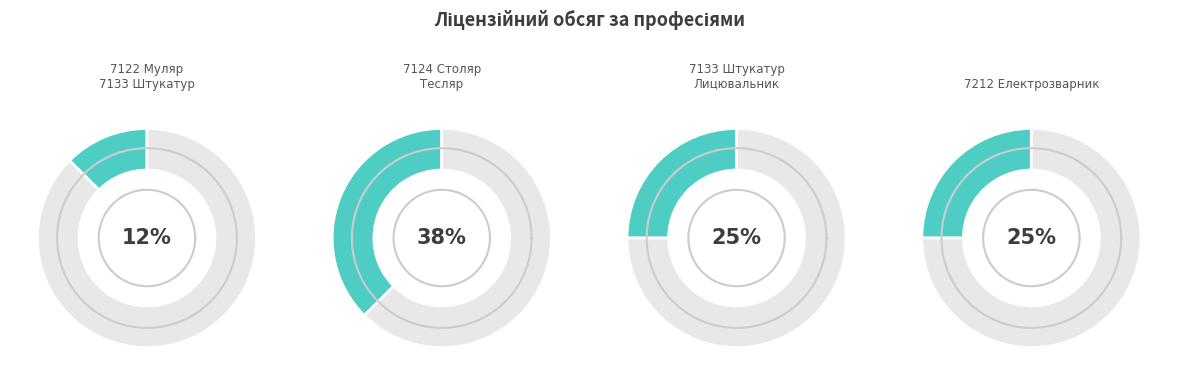

To the nearest percent, what is the average slice percentage?

25%